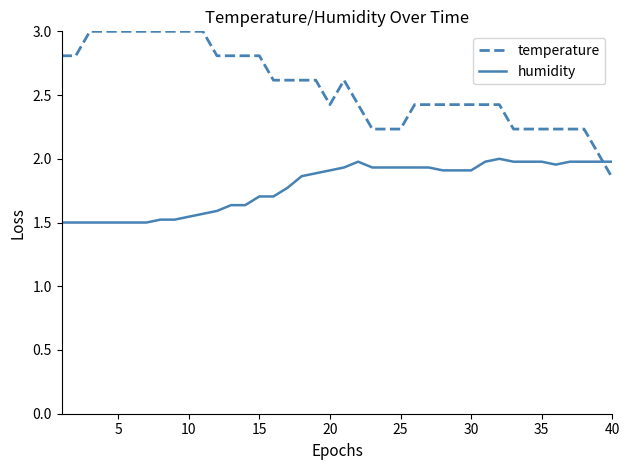

List the series in order of their peak value, lowest first.

humidity, temperature